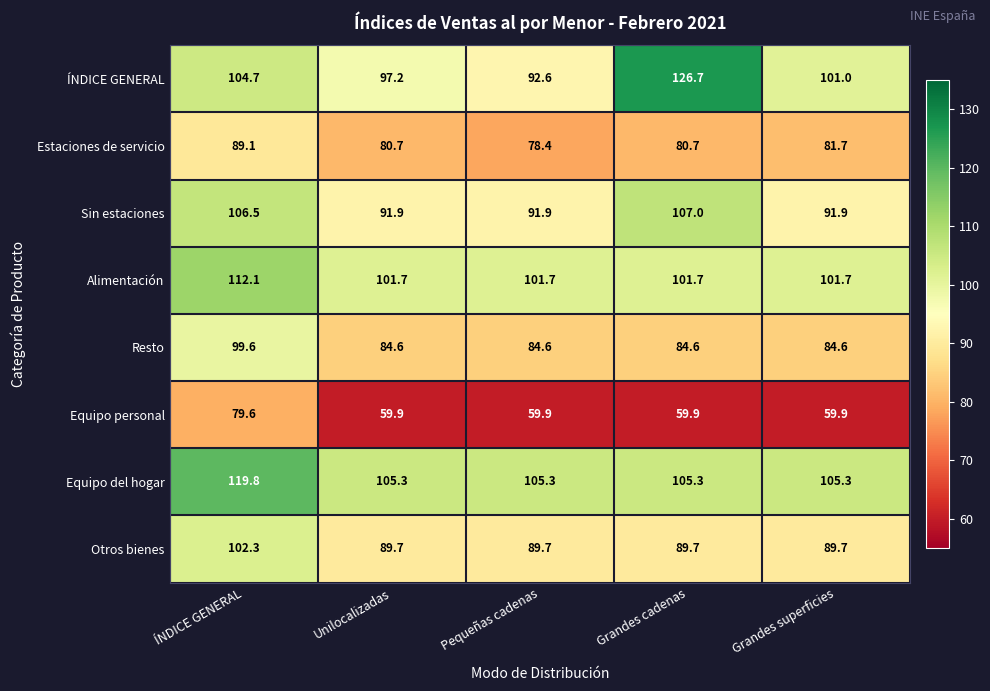

Read the Otros bienes value at Grandes superficies.

89.7